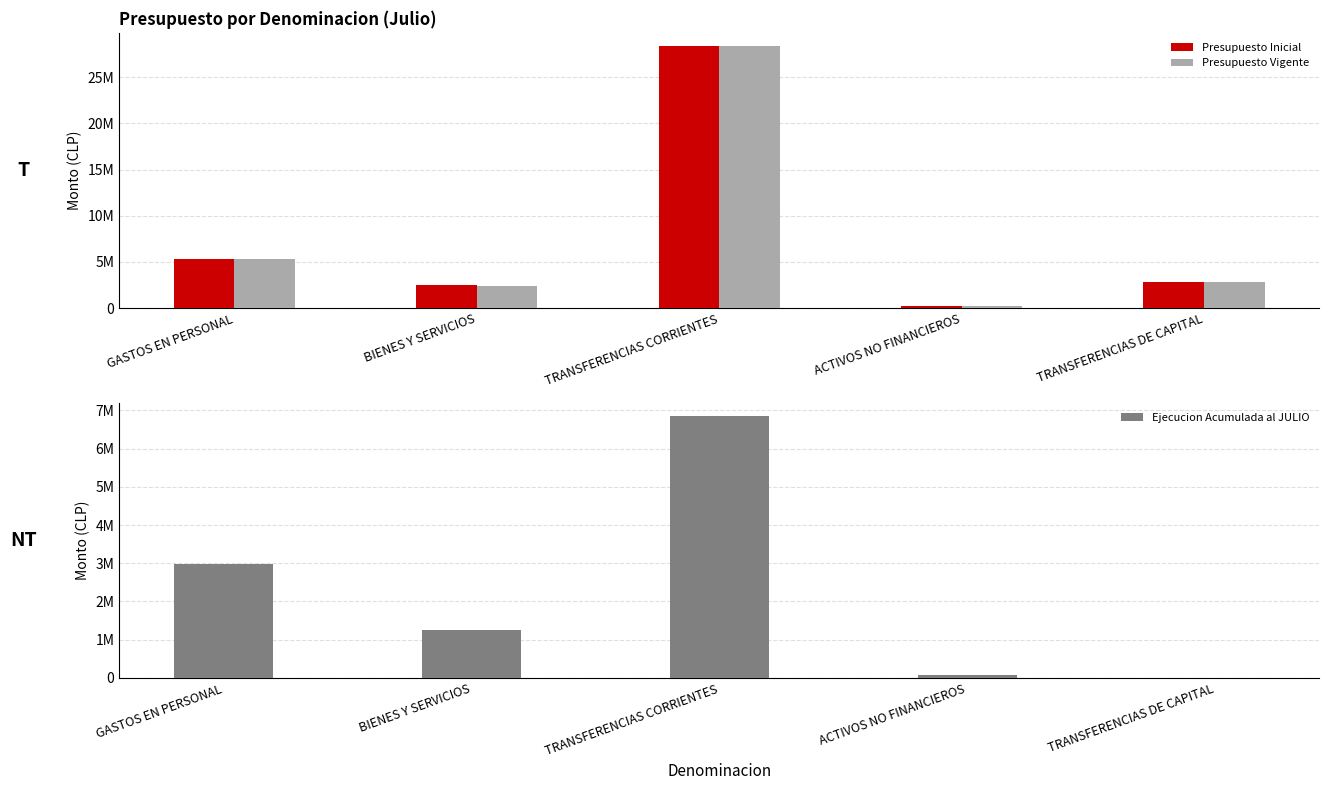

What is the difference between the second highest and second lowest values in the Presupuesto Inicial series?

2851003